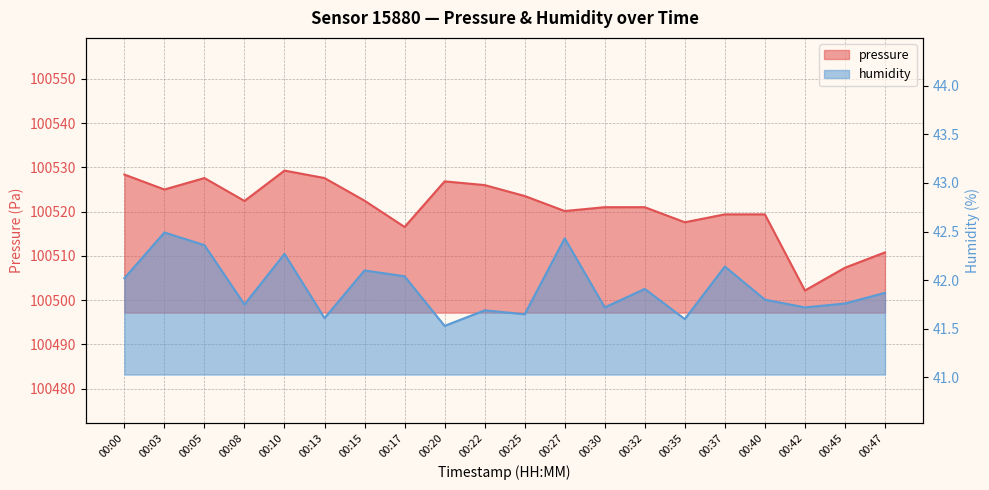

What is the difference between the pressure values at 00:40 and 00:13?

8.2